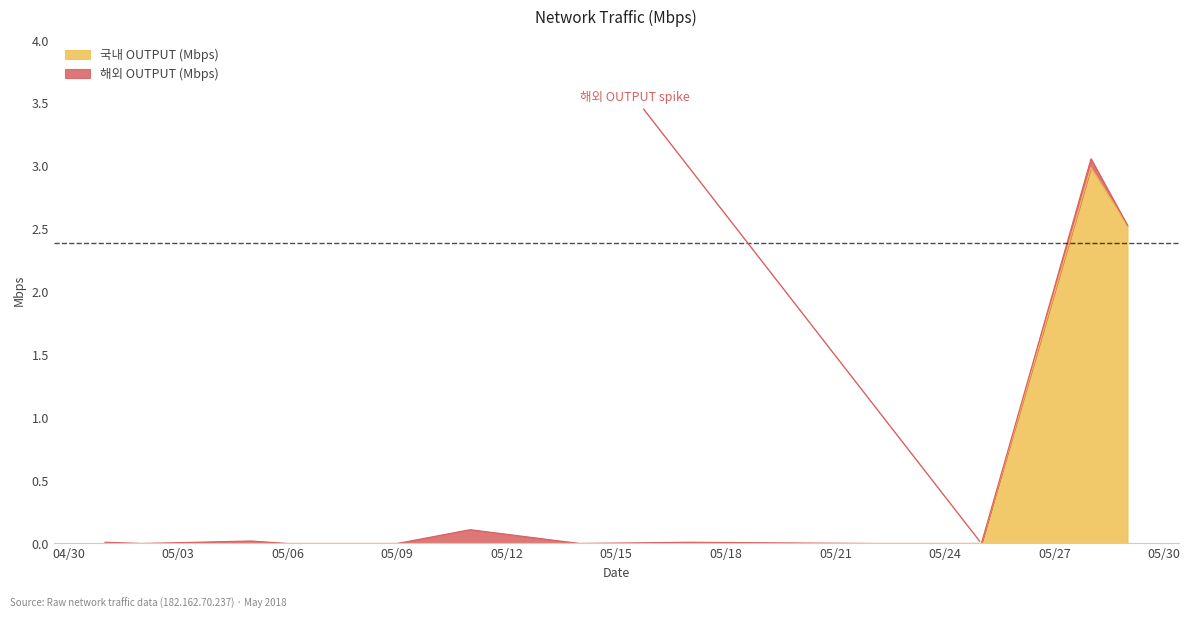

How many lines are shown in the chart?

2